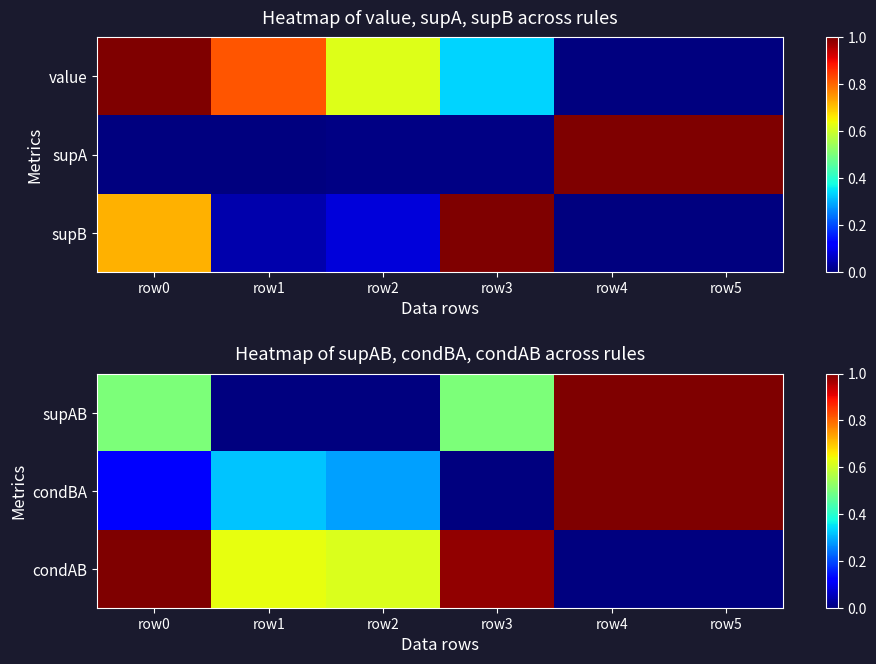

At which category does the chart reach its minimum across all series?

row1